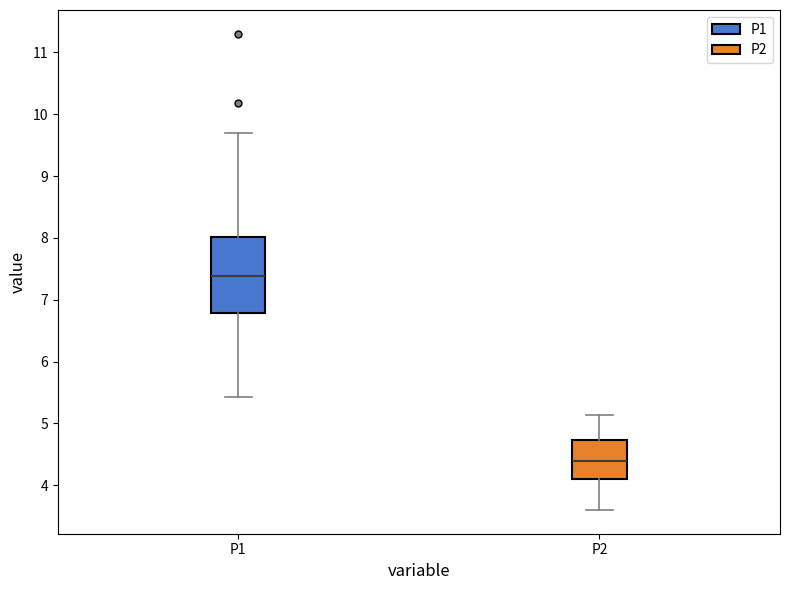

Which box's median line is the highest?

P1